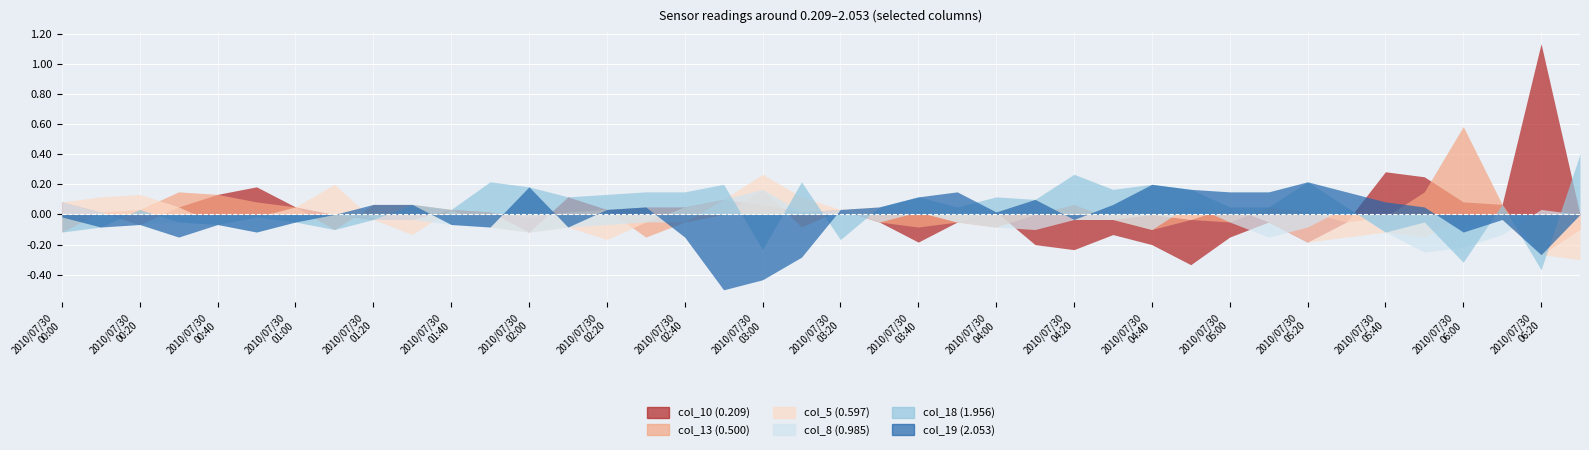

Is the value of col_19 at 2010/07/30 01:40 greater than the value of col_10 at 2010/07/30 04:00?

No